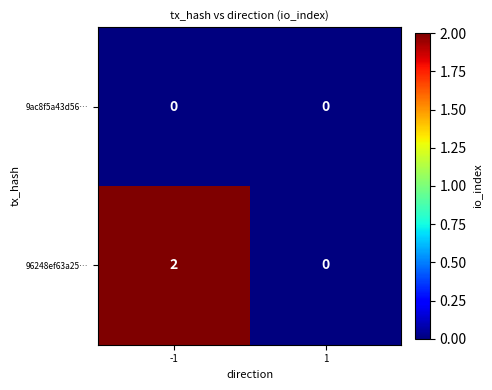

The value of 96248ef63a25… at -1 is 1. True or false?

False